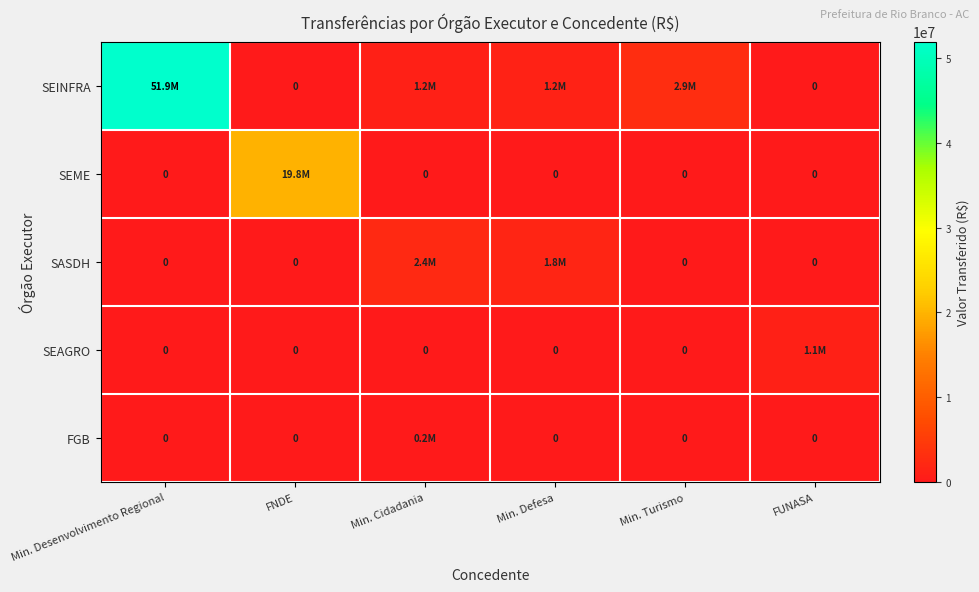

List the labels in order of FGB value, smallest first.

Min. Desenvolvimento Regional, FNDE, Min. Defesa, Min. Turismo, FUNASA, Min. Cidadania